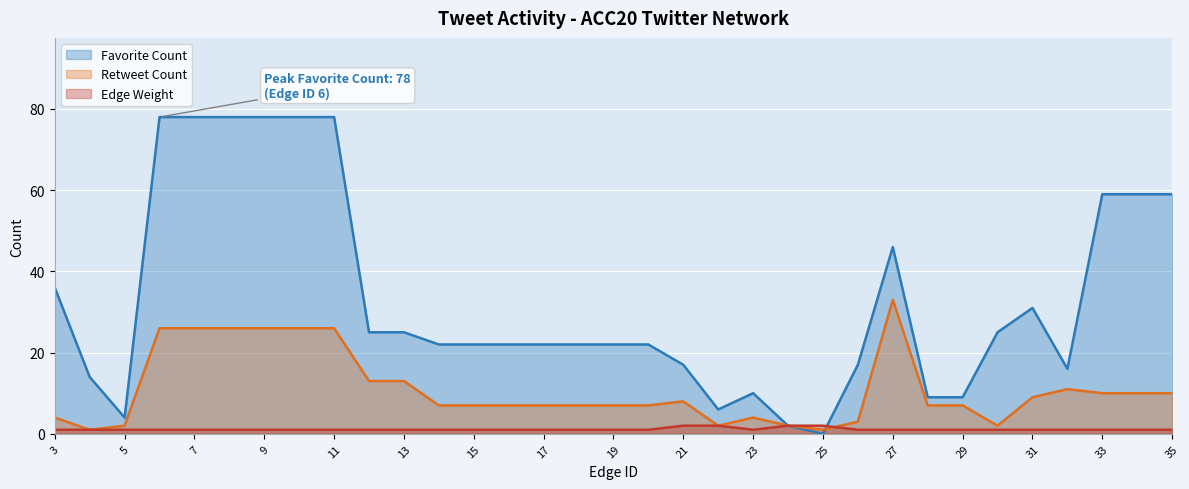

True or false: Edge Weight (line) and Retweet Count (line) cross at least once.

True